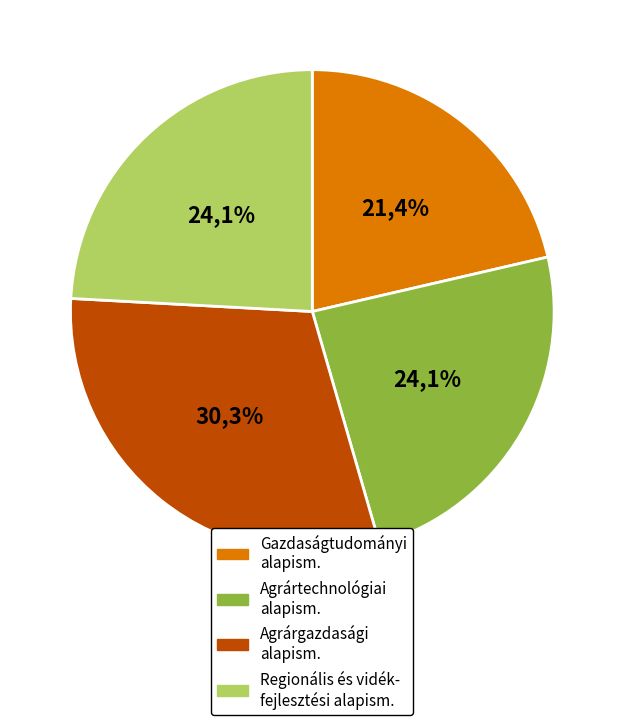

To the nearest percent, what is the average slice percentage?

25%